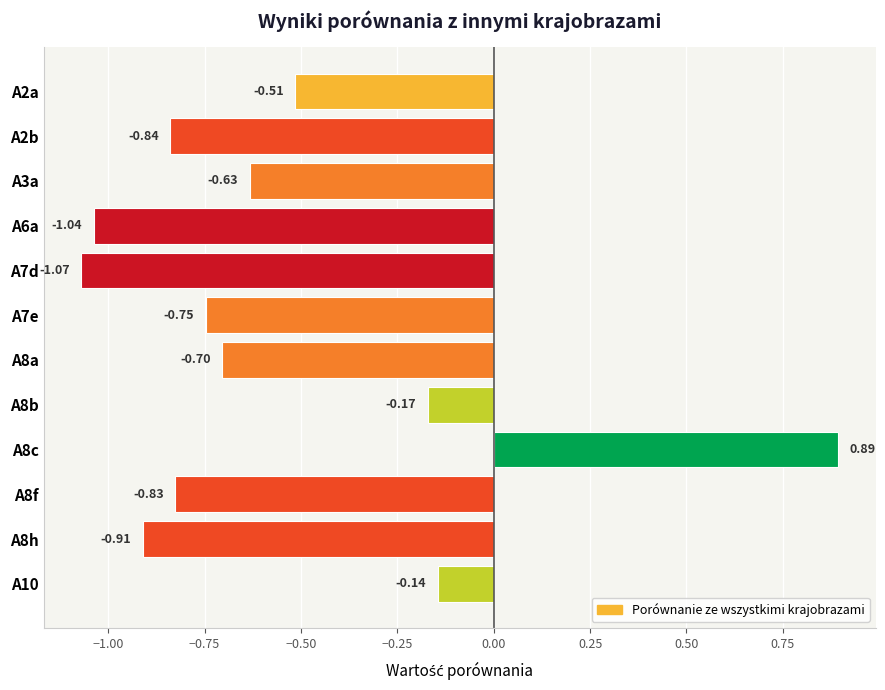

Between A7d and A3a, which is larger?

A3a